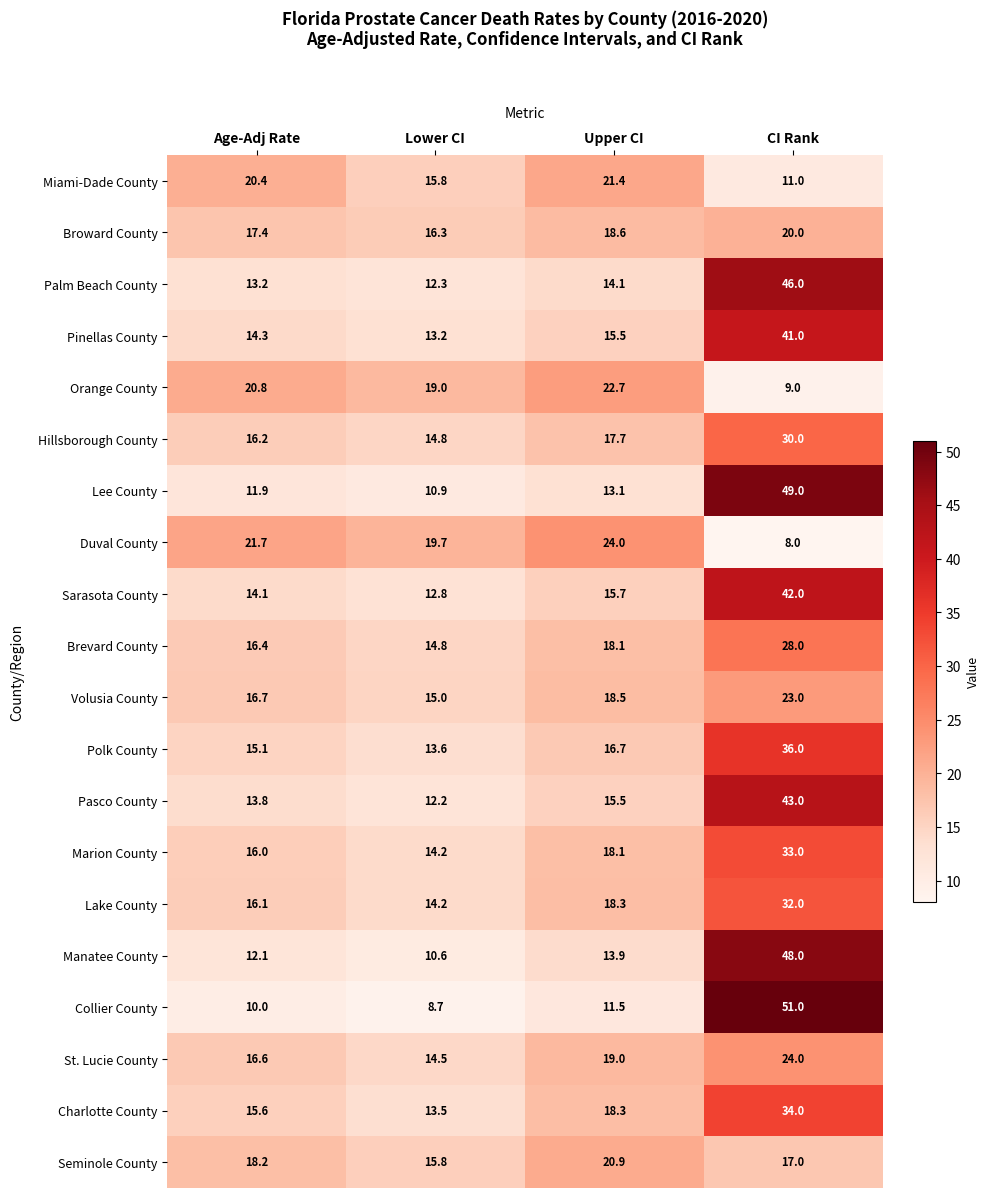

Which label corresponds to the largest value in the chart?

CI Rank